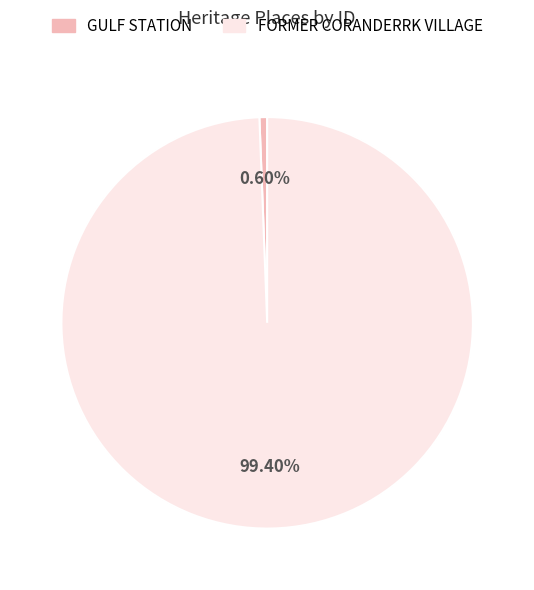

Count the number of slices in the pie.

2